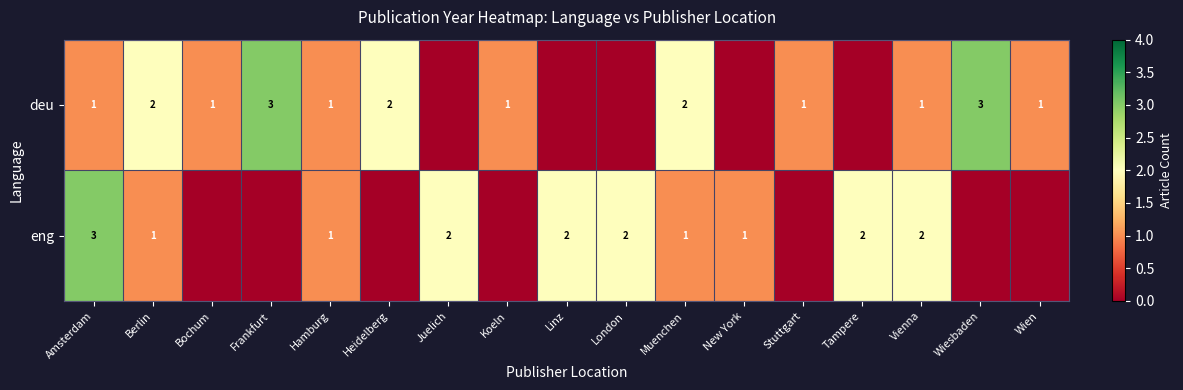

What is the sum of the eng values at Amsterdam and New York?

4